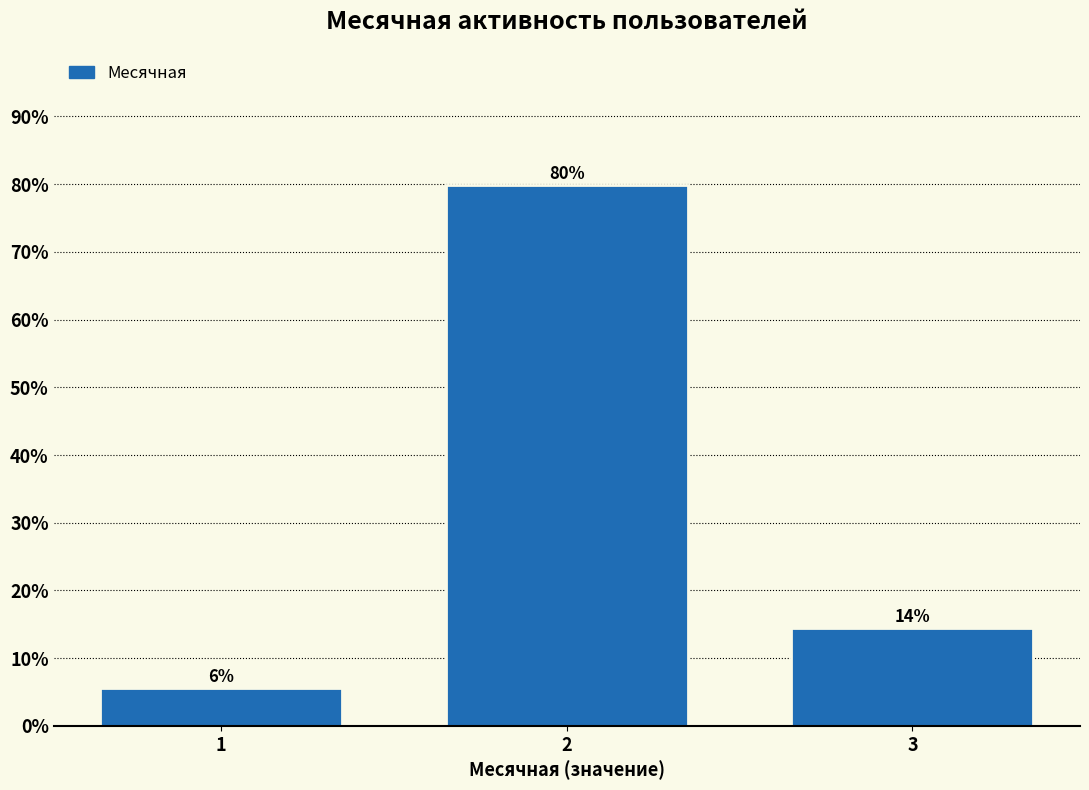

Are the bars horizontal?

No